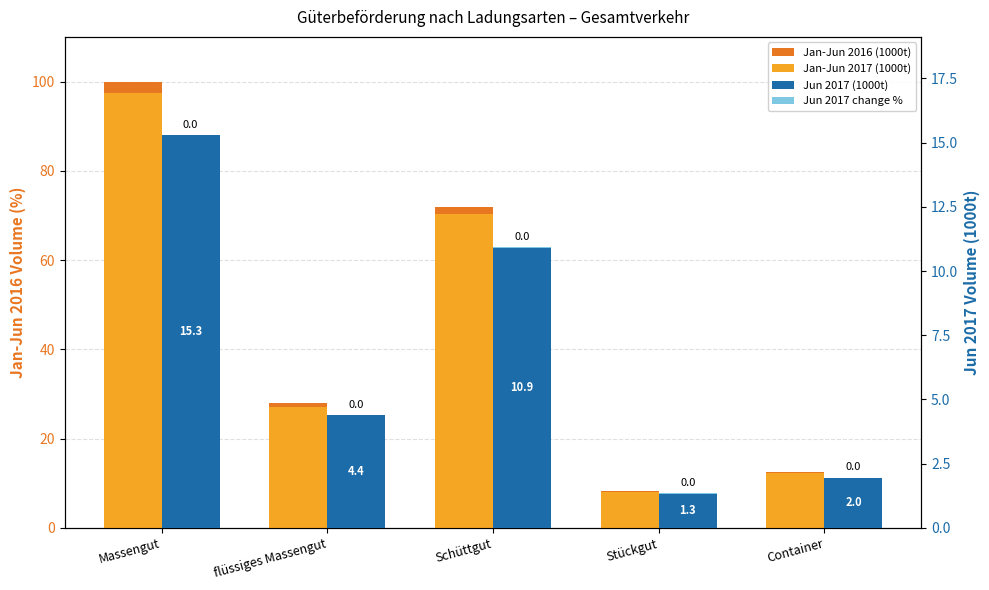

Is it true that Jun 2017 (1000t) equals 0.6 at Stückgut?

False